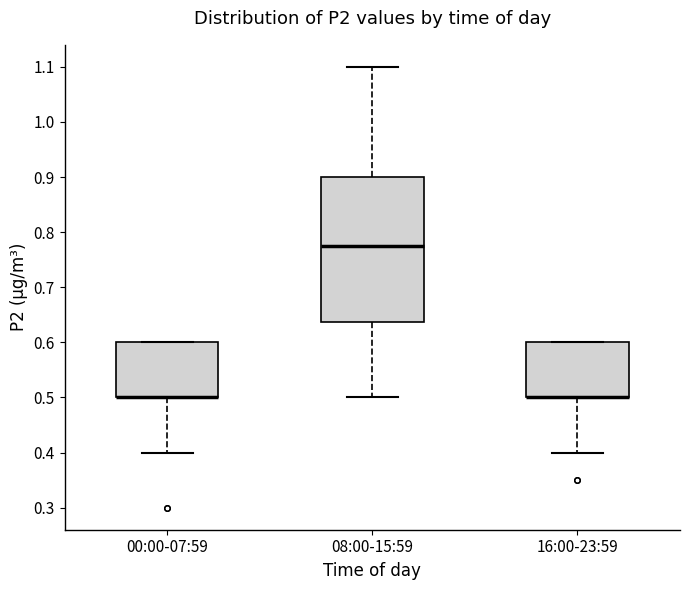

Reading left to right, read every box against the y-axis: the position of its median line, the range the box covers, and the ends of its whiskers. The values are not printed on the chart, so give them approximately, as read against the axis.

00:00-07:59: median 0.50 (drawn on the box's lower edge), box 0.50 to 0.60, whiskers 0.40 to 0.60
08:00-15:59: median 0.78, box 0.64 to 0.90, whiskers 0.50 to 1.10
16:00-23:59: median 0.50 (drawn on the box's lower edge), box 0.50 to 0.60, whiskers 0.40 to 0.60